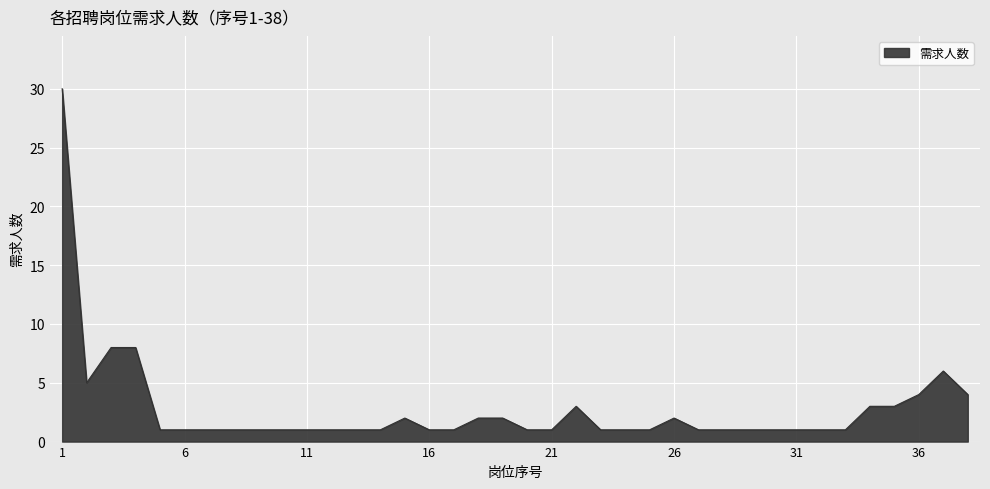

What is the greatest value displayed?

30